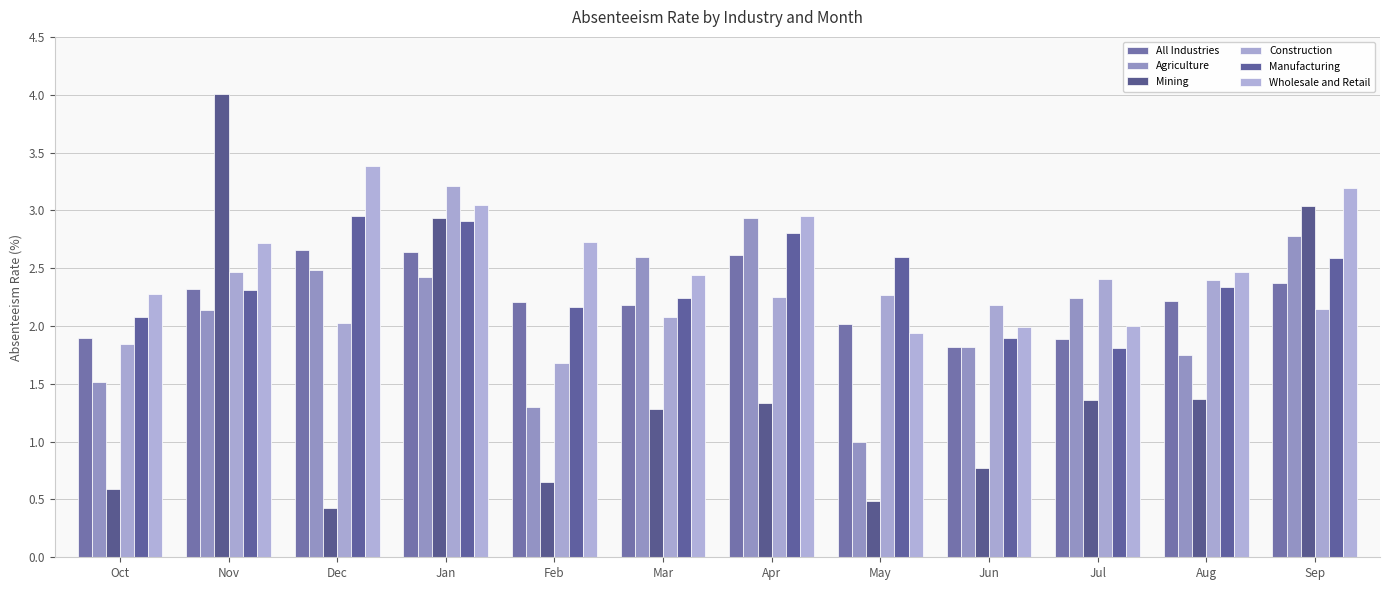

What is the difference between the maximum and minimum values in the Agriculture series?

1.9